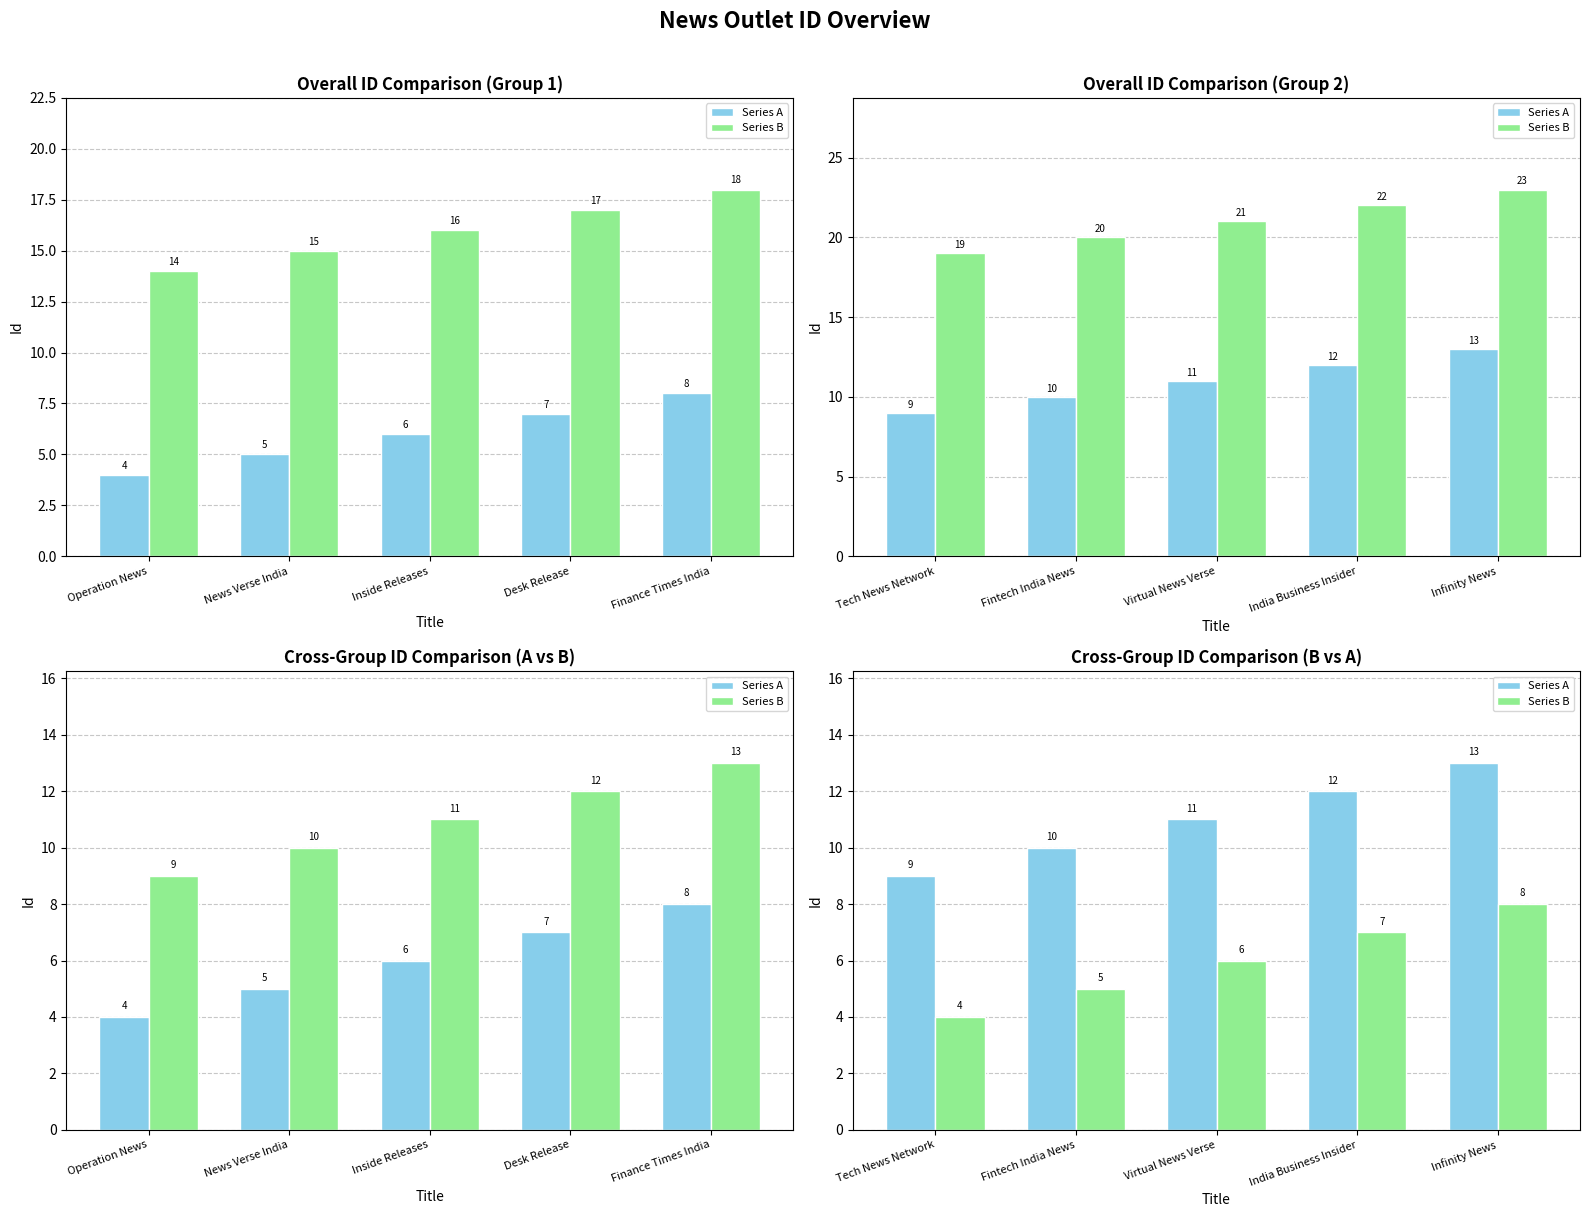

Which series changed the most between Tech News Network and Infinity News?

Series A